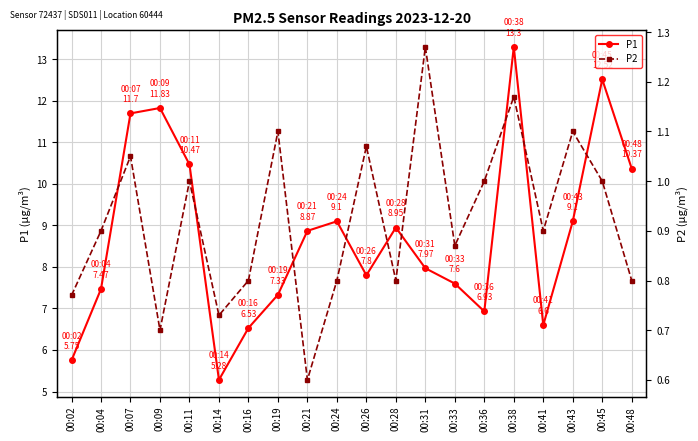

Reading left to right, what are all the values shown in this chart?

P1: 00:02=5.8	00:04=7.5	00:07=11.7	00:09=11.8	00:11=10.5	00:14=5.3	00:16=6.5	00:19=7.3	00:21=8.9	00:24=9.1	00:26=7.8	00:28=8.9	00:31=8.0	00:33=7.6	00:36=6.9	00:38=13.3	00:41=6.6	00:43=9.1	00:45=12.5	00:48=10.4
P2: 00:02=0.8	00:04=0.9	00:07=1.1	00:09=0.7	00:11=1.0	00:14=0.7	00:16=0.8	00:19=1.1	00:21=0.6	00:24=0.8	00:26=1.1	00:28=0.8	00:31=1.3	00:33=0.9	00:36=1.0	00:38=1.2	00:41=0.9	00:43=1.1	00:45=1.0	00:48=0.8